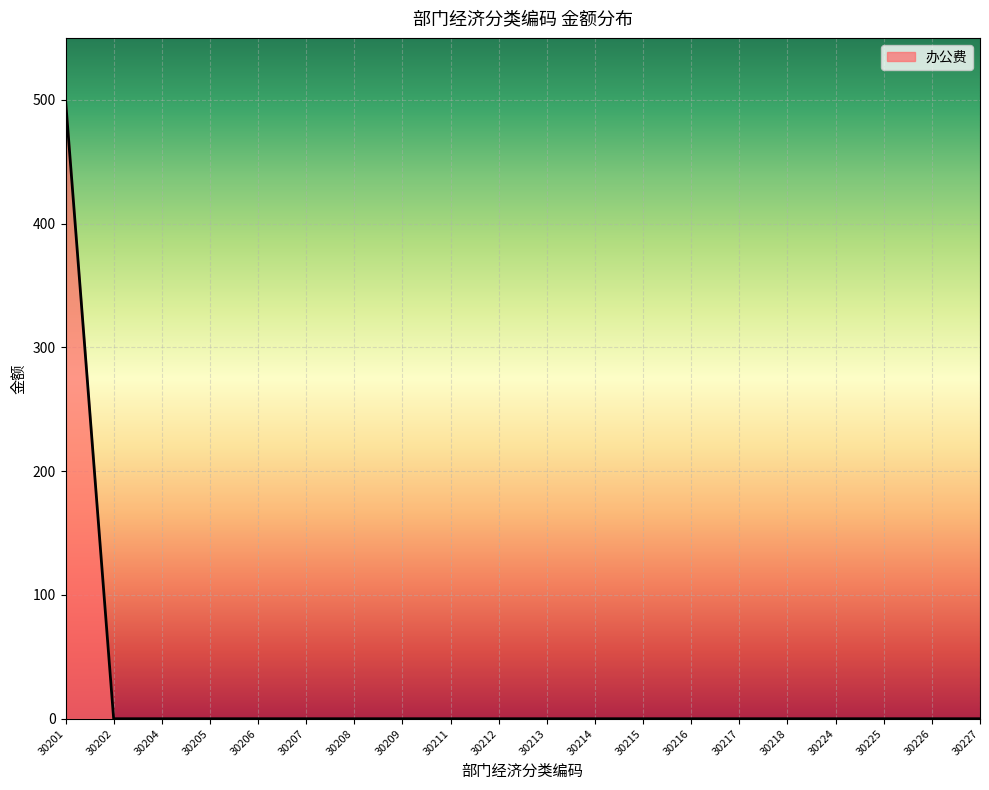

What is the greatest value displayed?

500